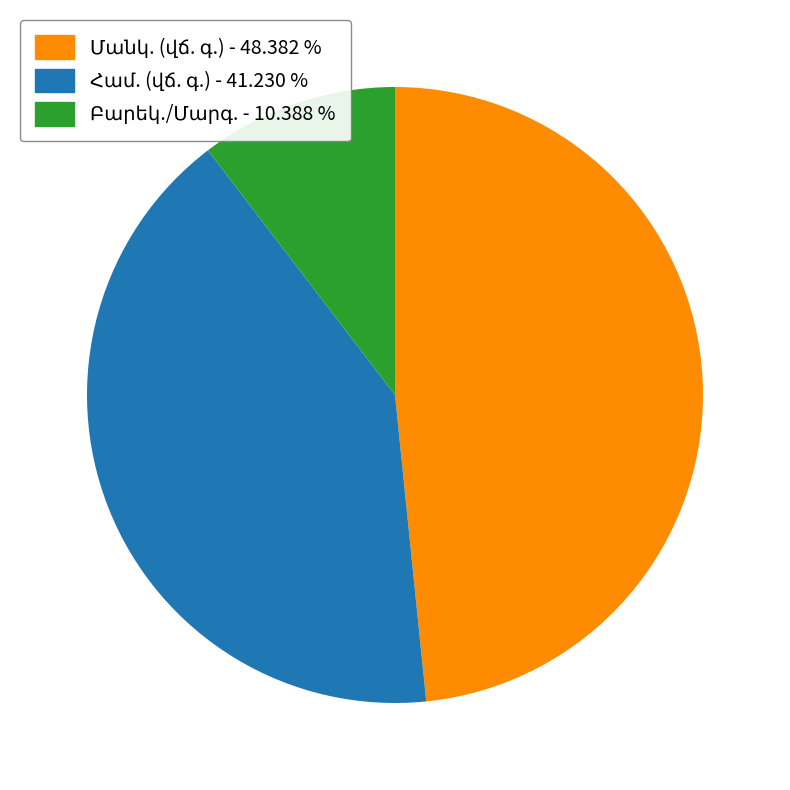

Does any single category account for the majority?

No